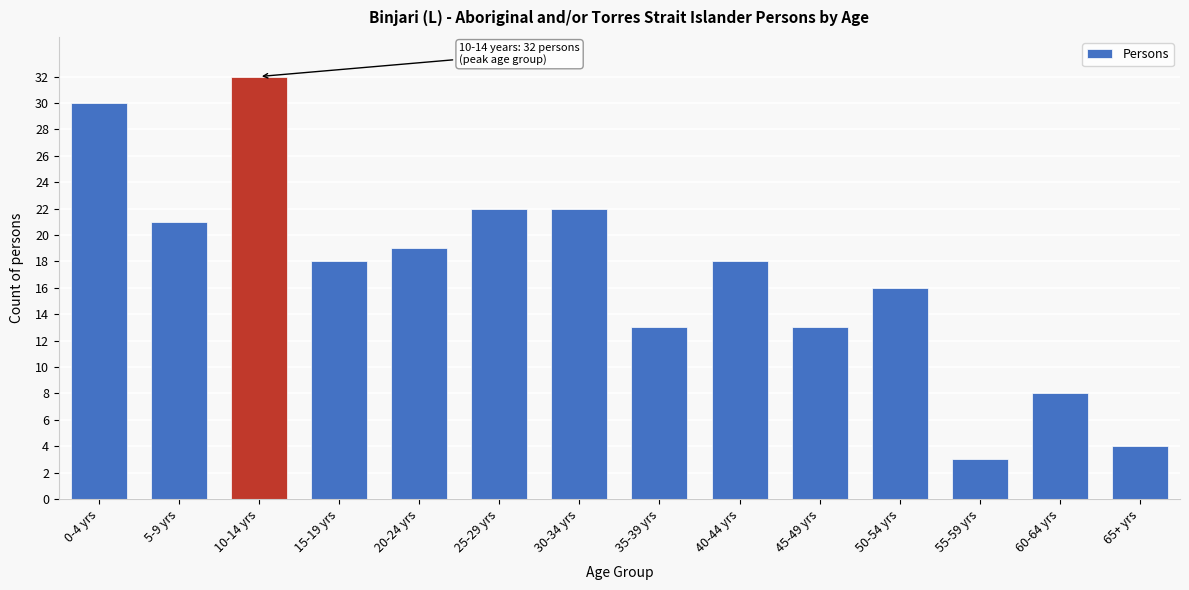

Reading left to right, list all the values displayed in this chart.

0-4 yrs=30	5-9 yrs=21	10-14 yrs=32	15-19 yrs=18	20-24 yrs=19	25-29 yrs=22	30-34 yrs=22	35-39 yrs=13	40-44 yrs=18	45-49 yrs=13	50-54 yrs=16	55-59 yrs=3	60-64 yrs=8	65+ yrs=4